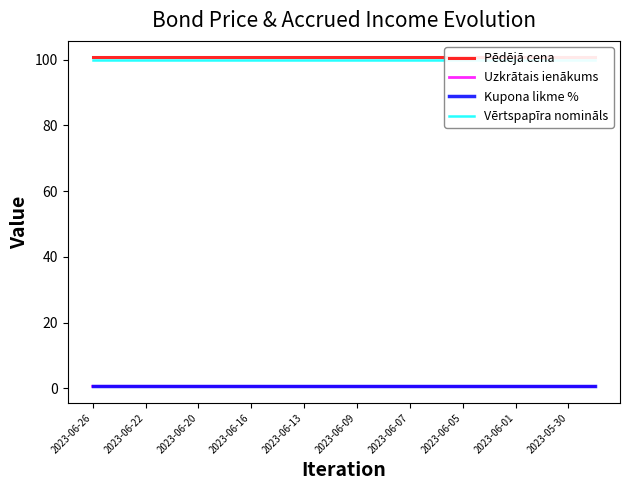

What position from the left is 2023-06-26?

1